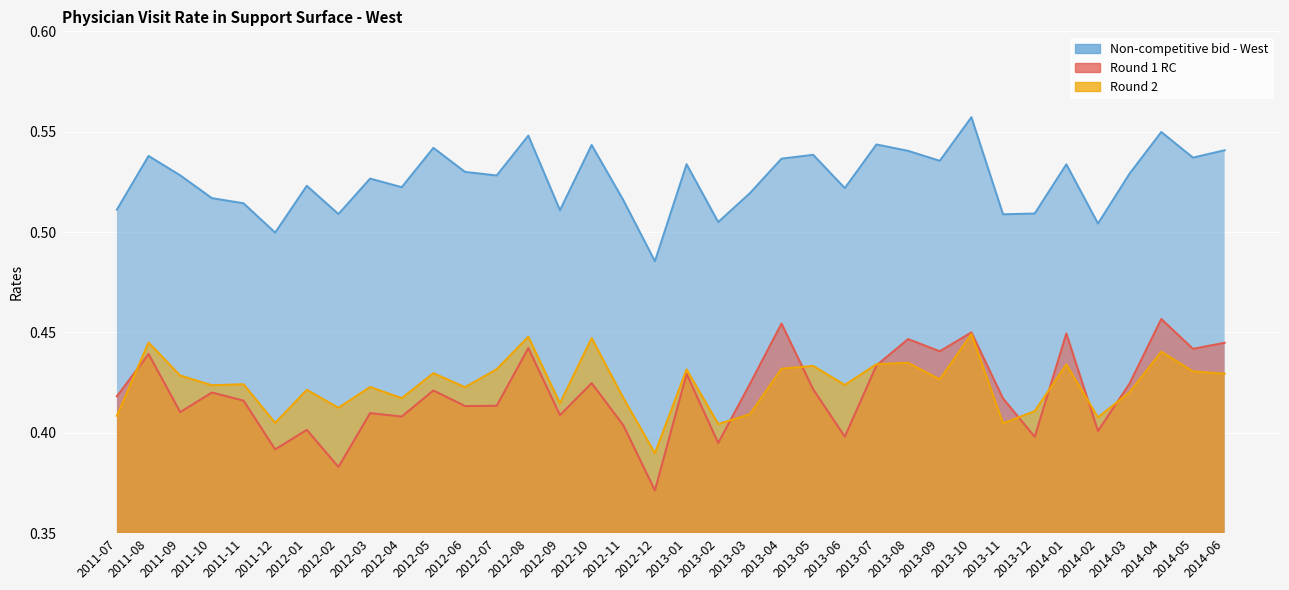

True or false: Round 2 has more than 0 points higher than both neighbors.

True